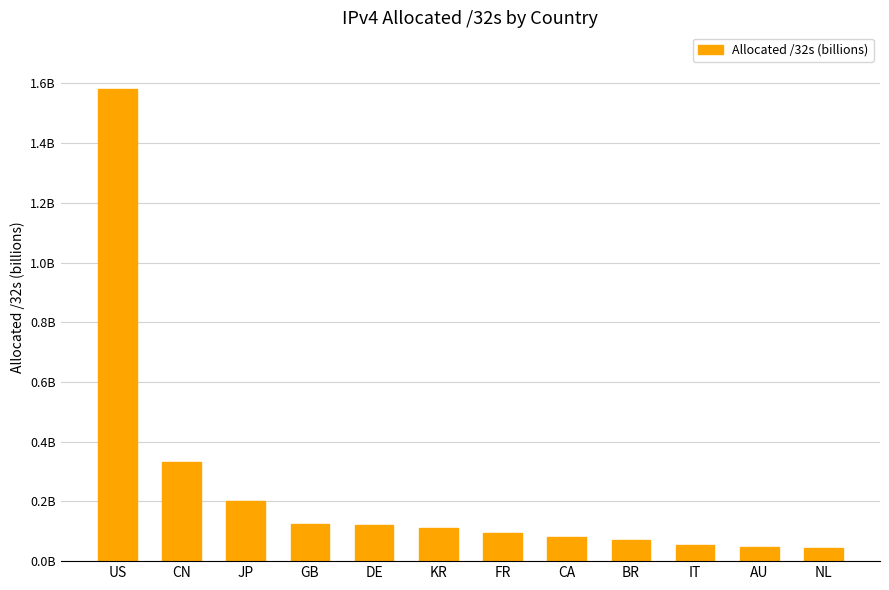

Which category has the highest value across all series?

US